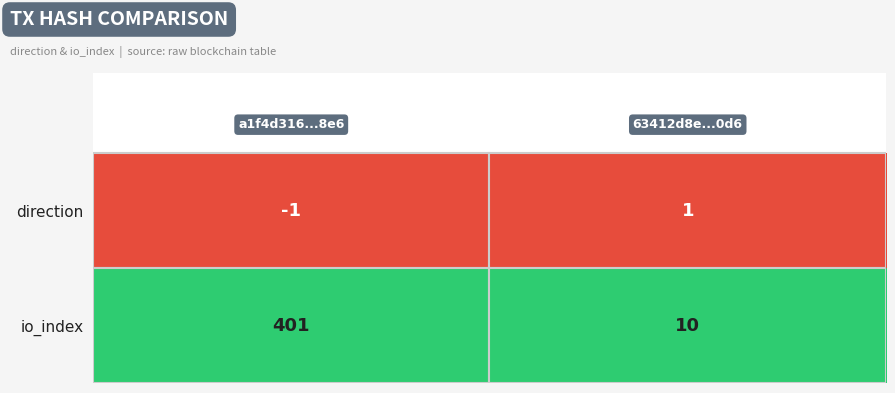

At how many categories does at least one series exceed 0?

2